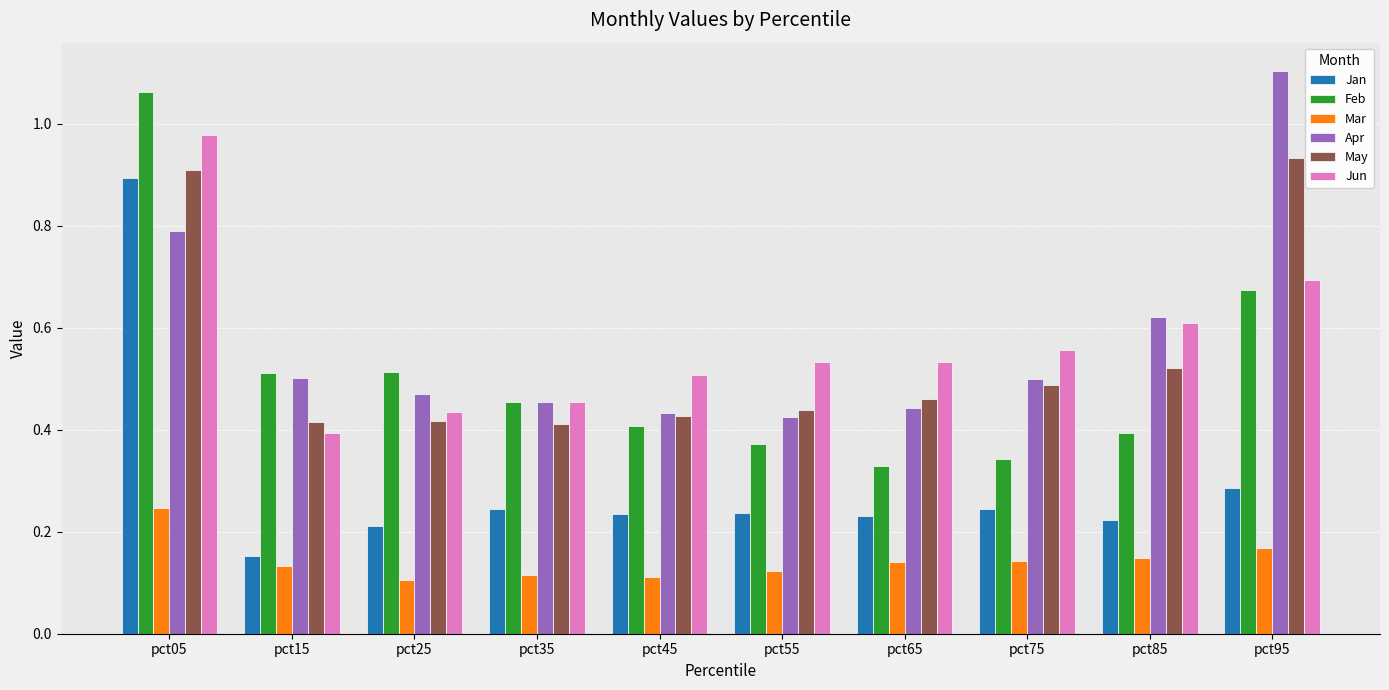

At which category is the sum across all series the highest?

pct05